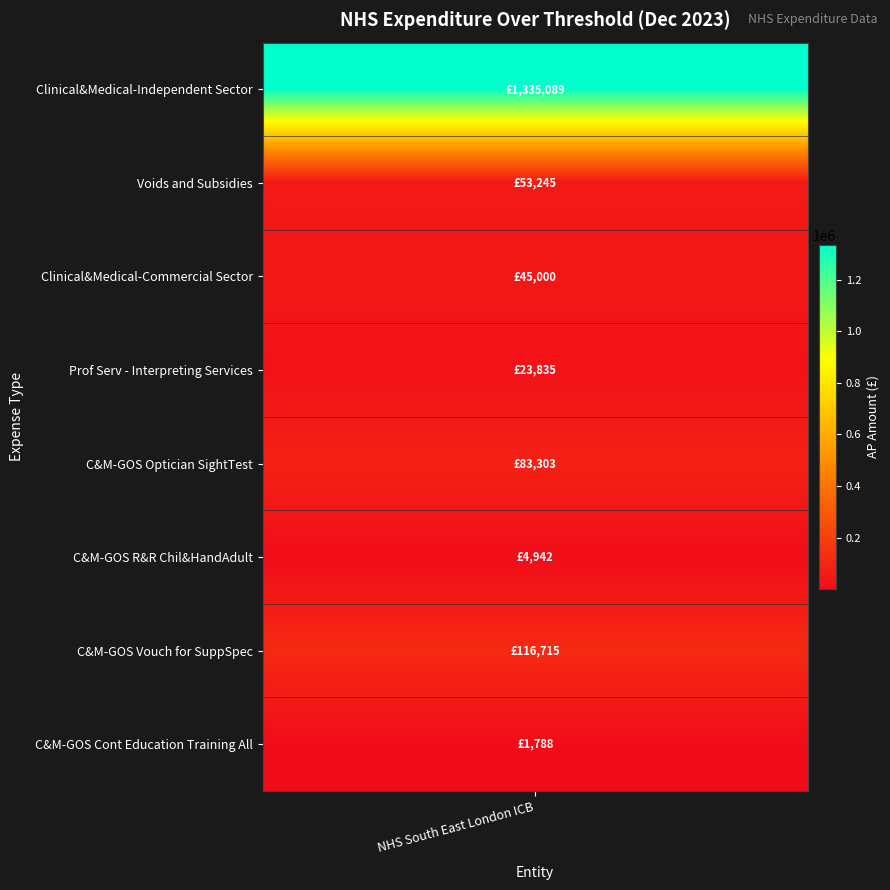

List the labels in order of value, largest first.

Clinical&Medical-Independent Sector, C&M-GOS Vouch for SuppSpec, C&M-GOS Optician SightTest, Voids and Subsidies, Clinical&Medical-Commercial Sector, Prof Serv - Interpreting Services, C&M-GOS R&R Chil&HandAdult, C&M-GOS Cont Education Training All